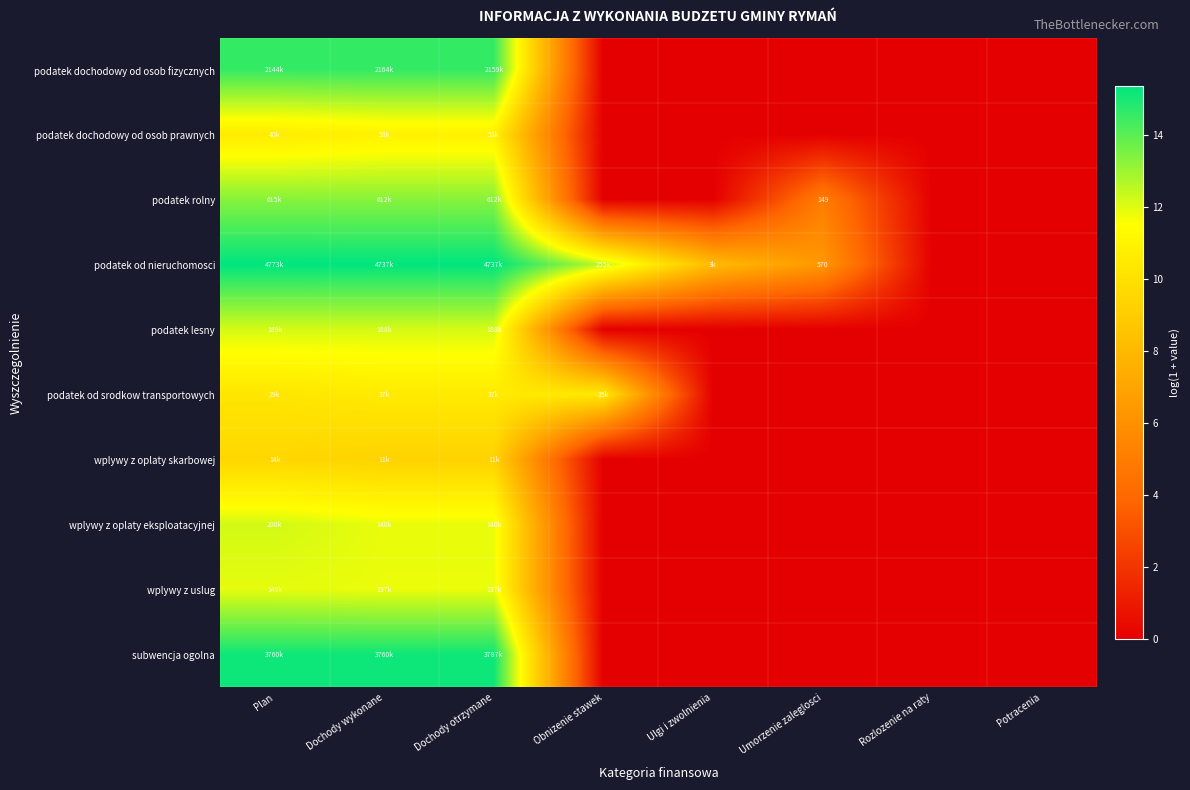

What is the spread (max minus min) of values at Ulgi i zwolnienia?

8.1